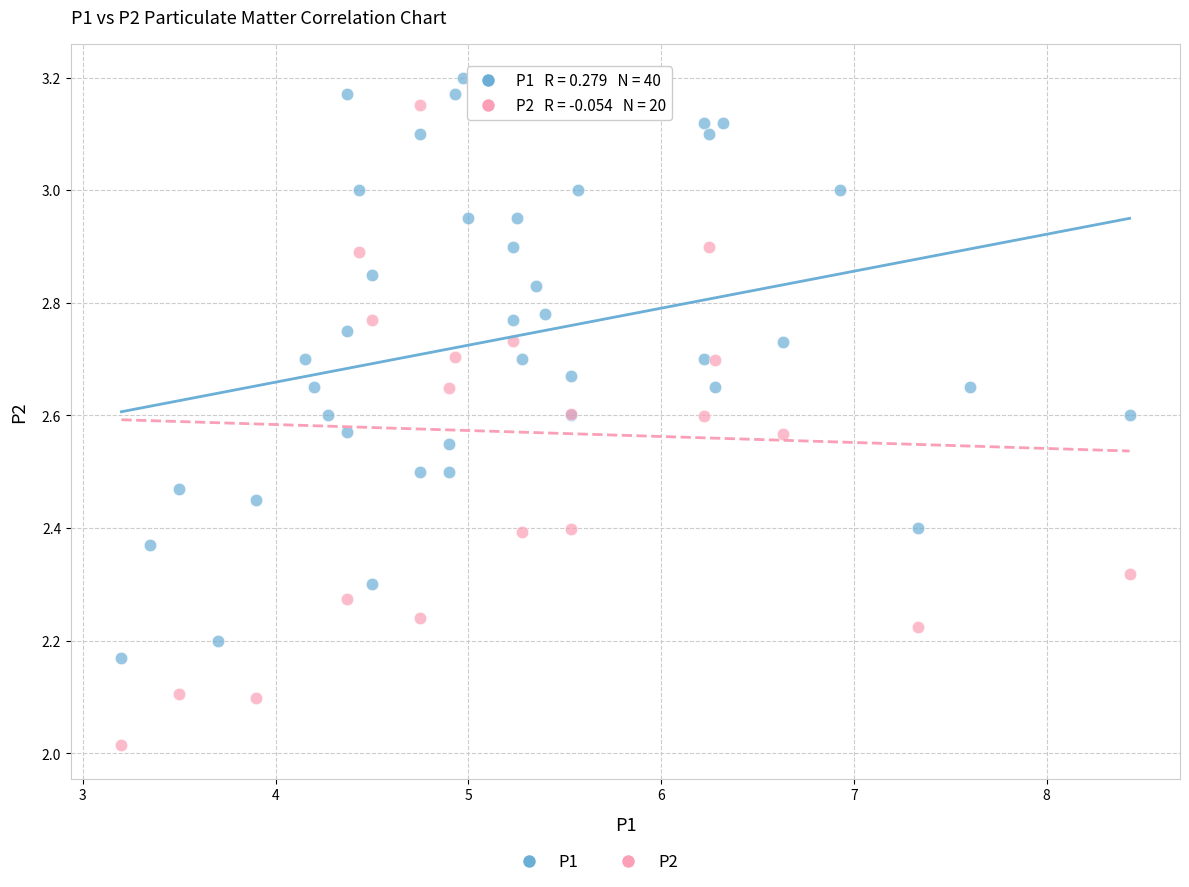

Which series contains the lowest Y value?

P2